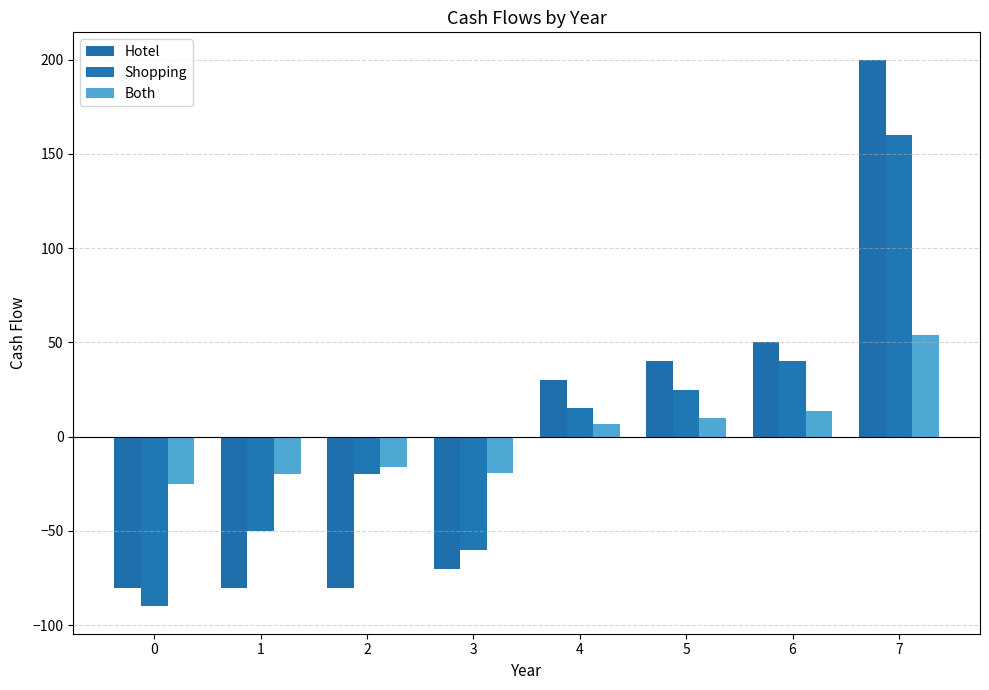

How many data points in Both are less than 6?

4